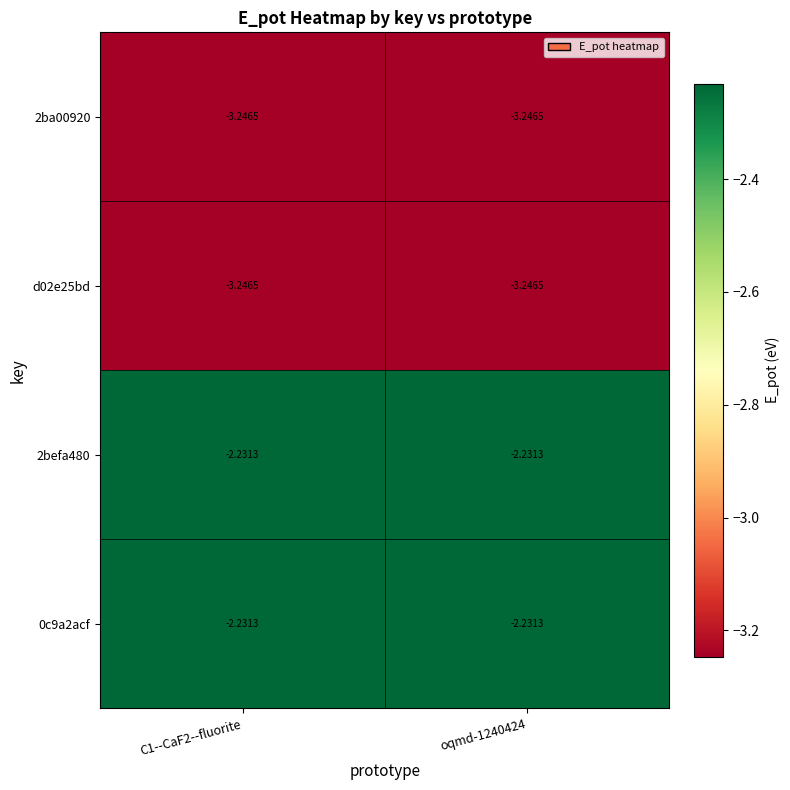

Reading left to right, extract all data points from this chart.

2ba00920: C1--CaF2--fluorite=-3.2	oqmd-1240424=-3.2
d02e25bd: C1--CaF2--fluorite=-3.2	oqmd-1240424=-3.2
2befa480: C1--CaF2--fluorite=-2.2	oqmd-1240424=-2.2
0c9a2acf: C1--CaF2--fluorite=-2.2	oqmd-1240424=-2.2